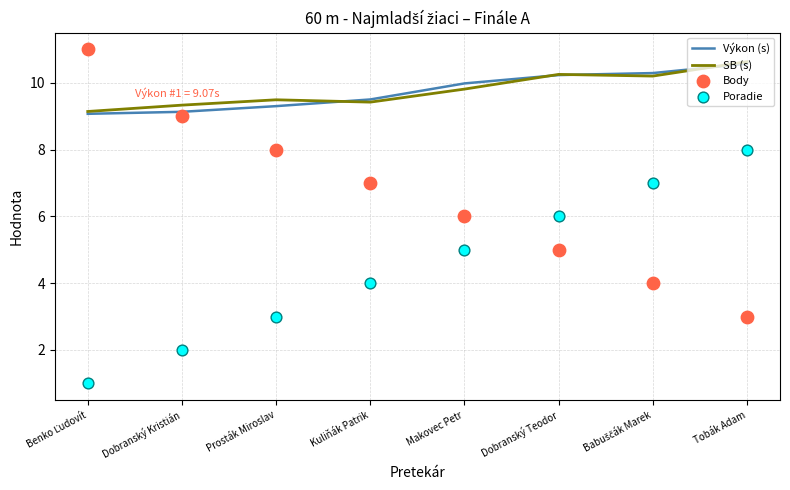

Is the value of Poradie at Dobranský Teodor greater than the value of SB (s) at Tobák Adam?

No